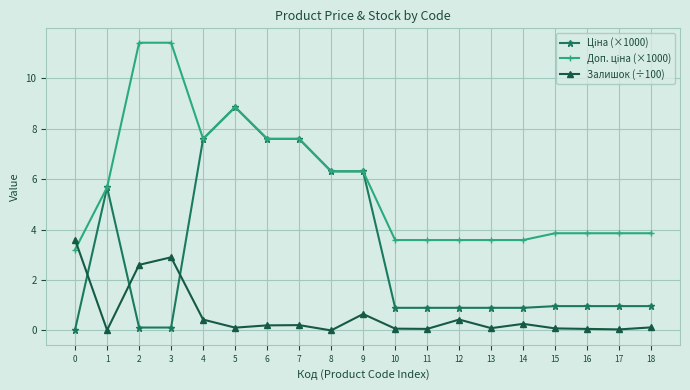

What is the greatest value displayed?

11.4